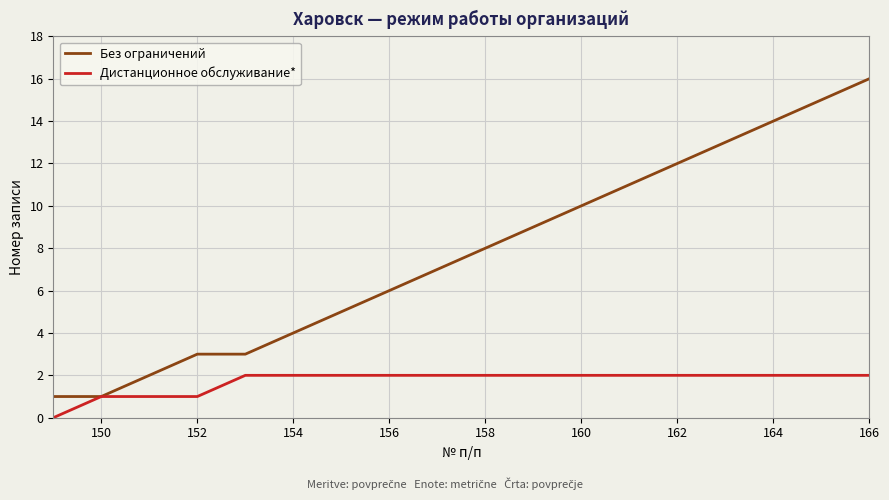

How many categories are shown in the chart?

18